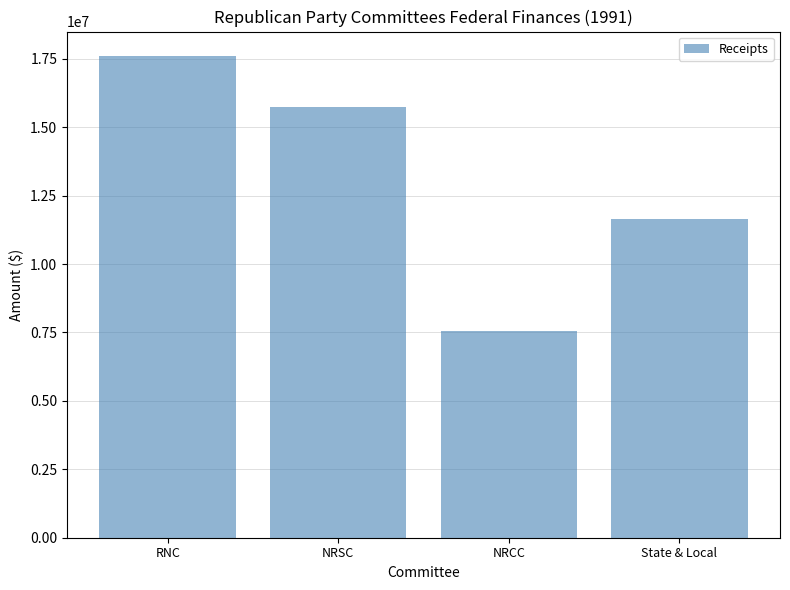

What is the sum of all values?

52537232